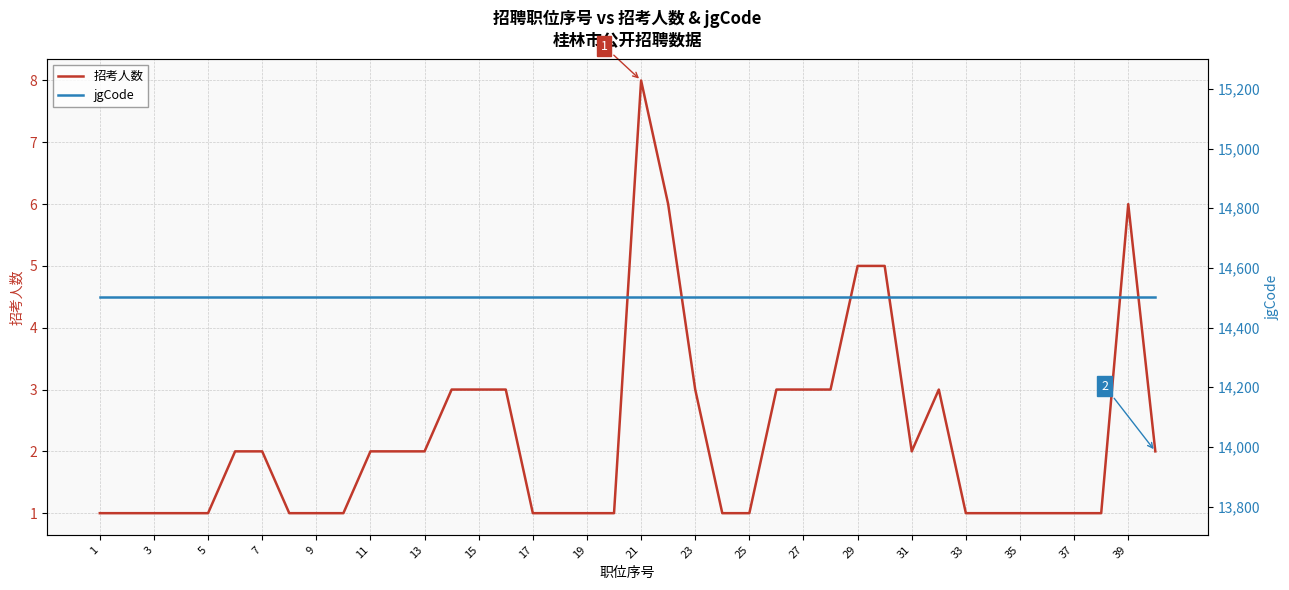

Is it true that 招考人数 equals 5 at 29?

True